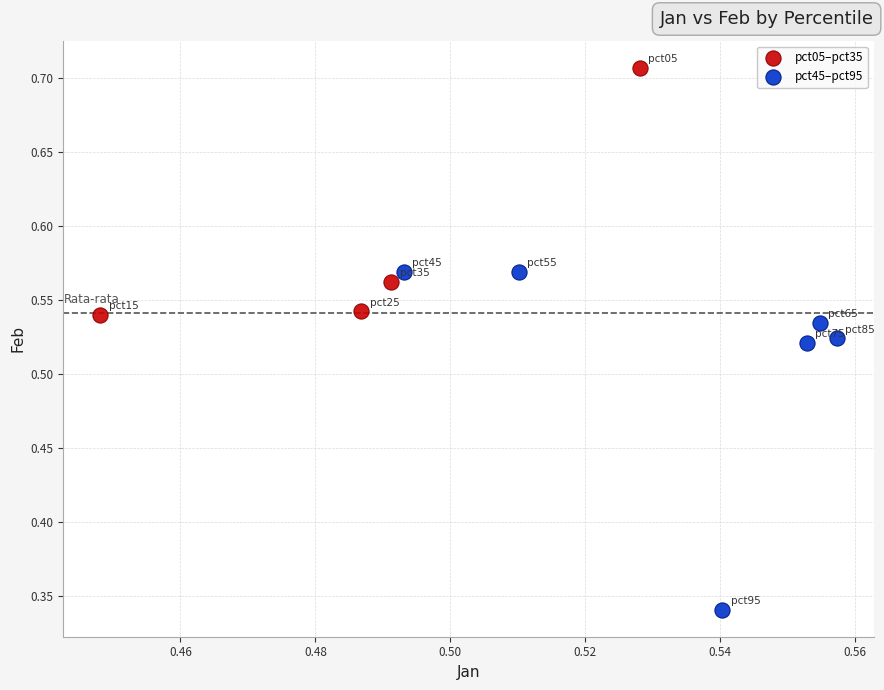

What are all the series names shown in the legend?

pct05–pct35, pct45–pct95